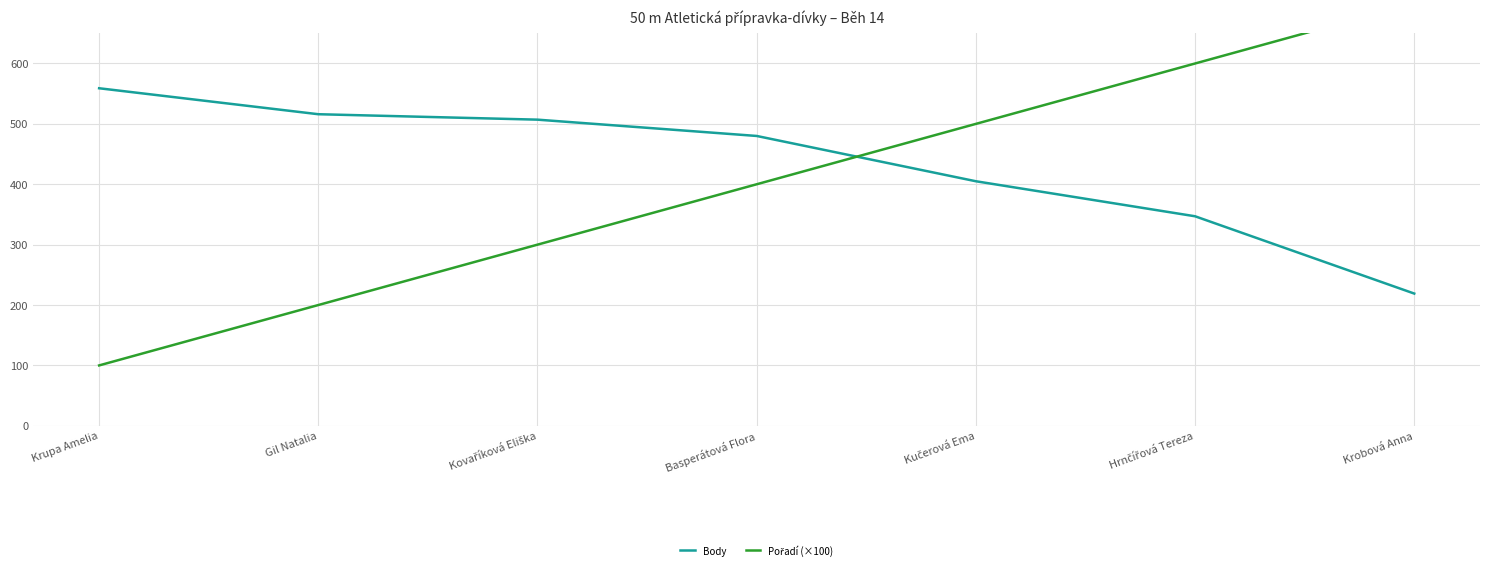

Reading right to left, what are all the values shown in this chart?

Body: Krobová Anna=219	Hrnčířová Tereza=347	Kučerová Ema=405	Basperátová Flora=480	Kovaříková Eliška=507	Gil Natalia=516	Krupa Amelia=559
Pořadí (×100): Krobová Anna=700	Hrnčířová Tereza=600	Kučerová Ema=500	Basperátová Flora=400	Kovaříková Eliška=300	Gil Natalia=200	Krupa Amelia=100